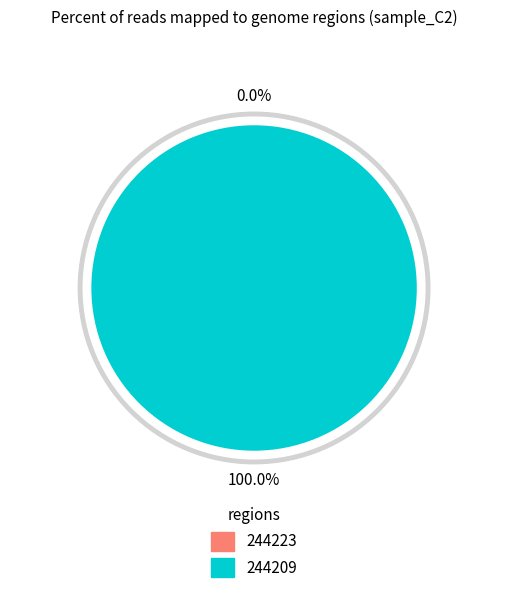

Does any single category account for the majority?

Yes